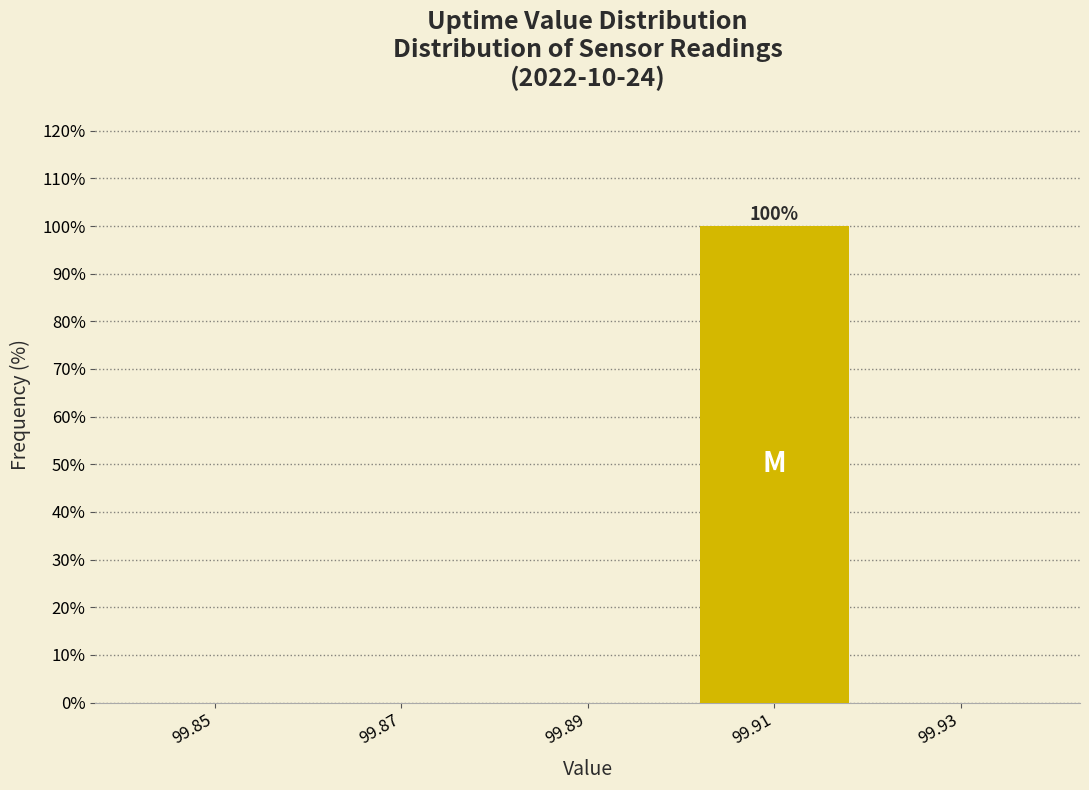

Over which range of the x-axis is the bar tallest?

99.90 to 99.92